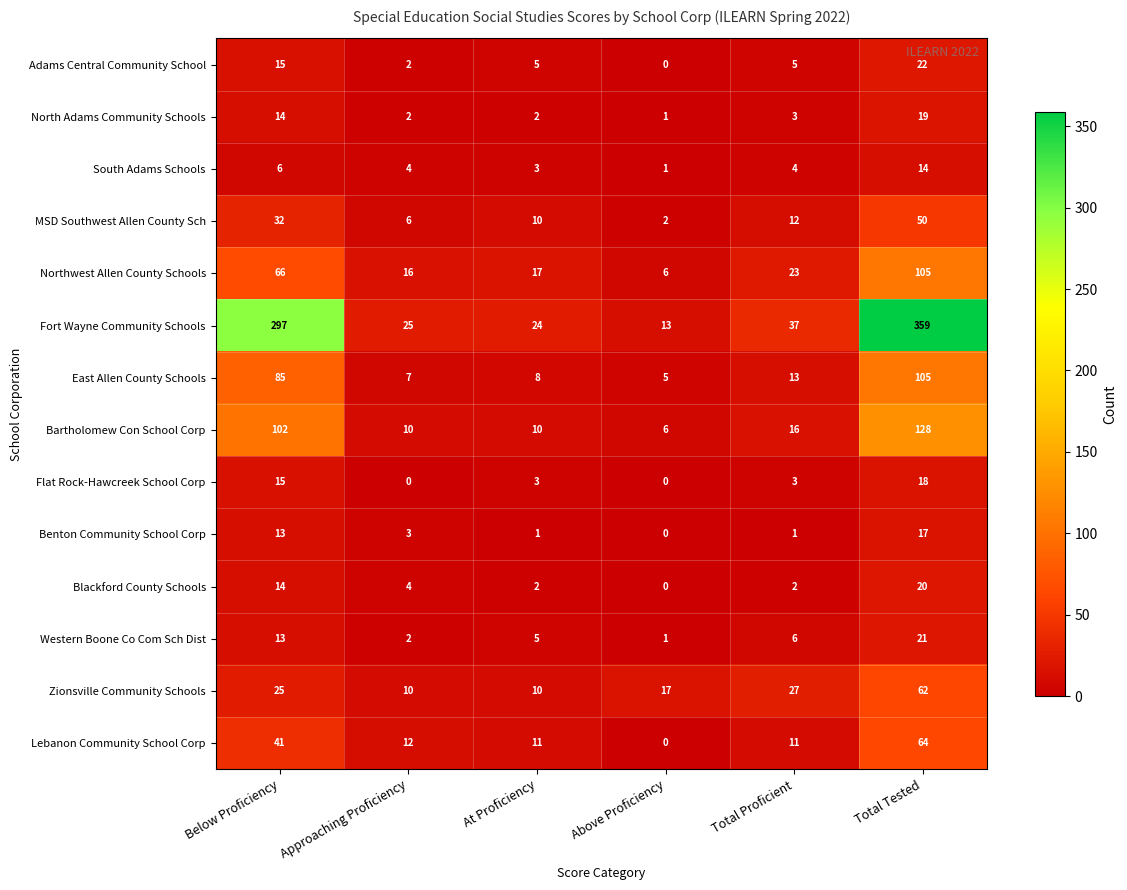

At which category is the sum across all series the highest?

Total Tested